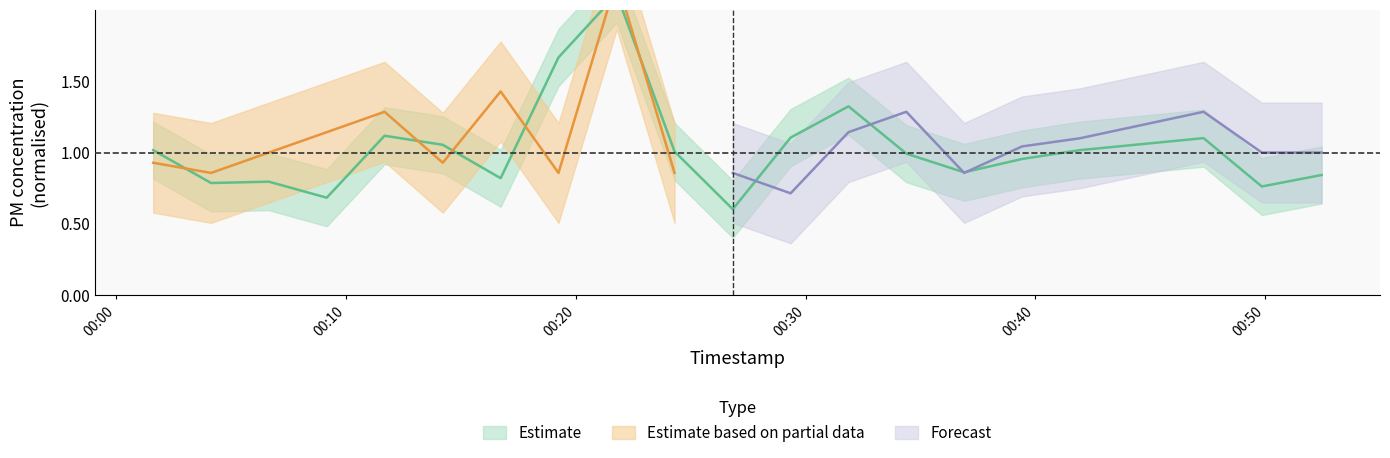

Which category has the highest value across all series?

2022-09-16T00:21:47